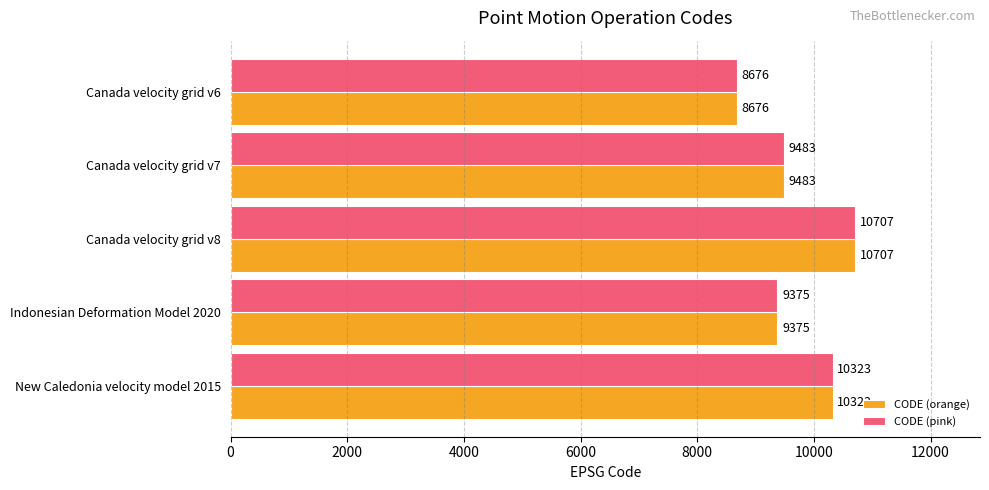

Is the value of CODE (orange) at Canada velocity grid v7 greater than the value of CODE (pink) at New Caledonia velocity model 2015?

No